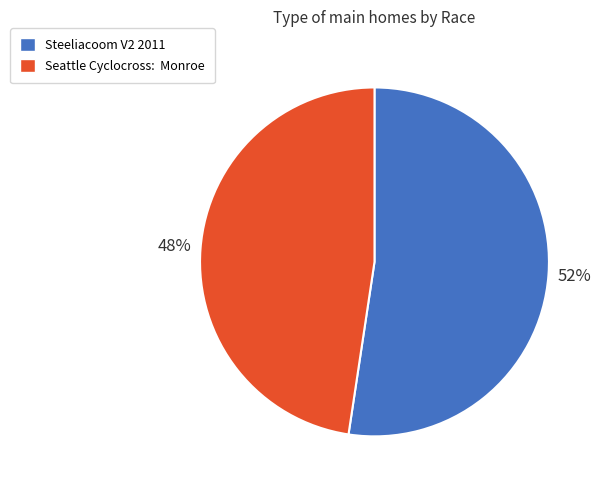

Is there a majority slice in this chart?

Yes